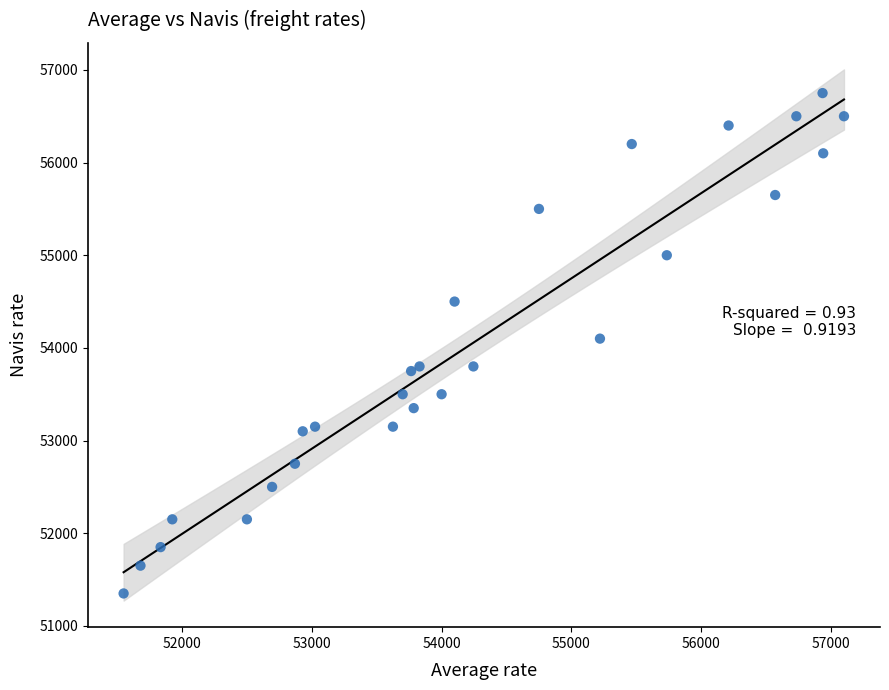

What is the range of Y values (max minus min)?

5400